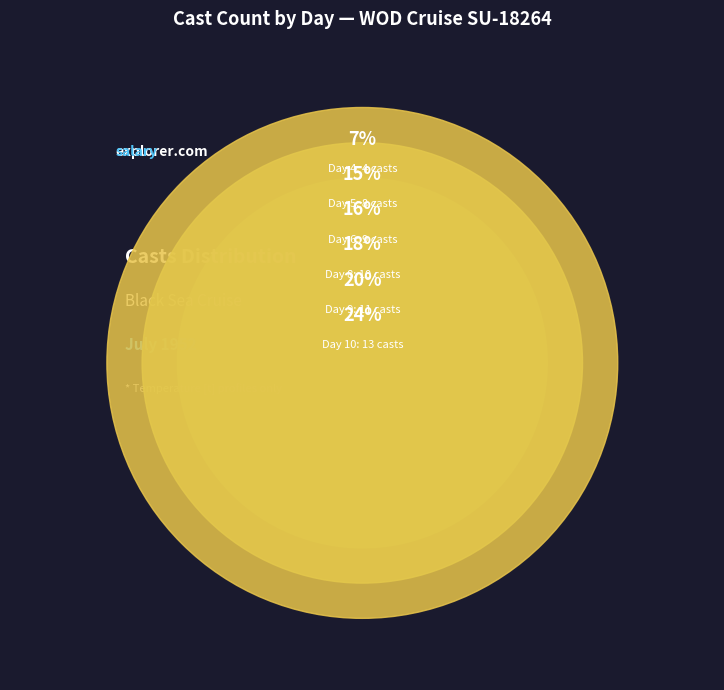

To the nearest percent, what portion does 8 represent?

18%